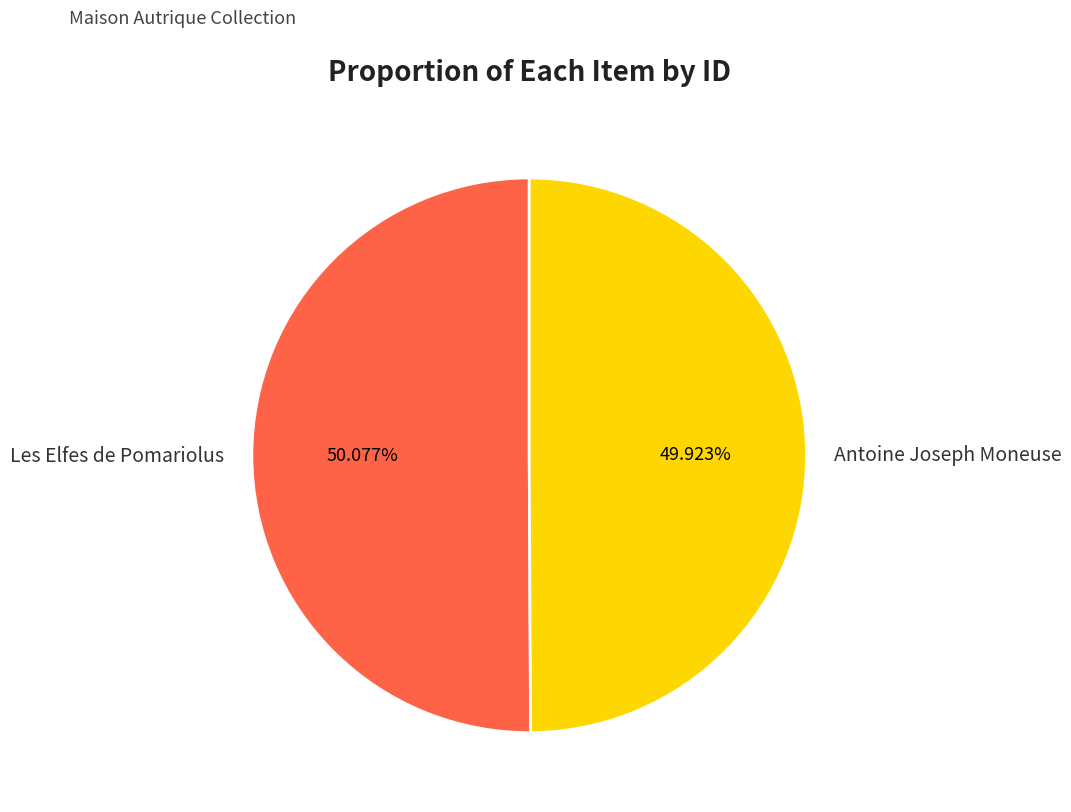

Is there a majority slice in this chart?

Yes